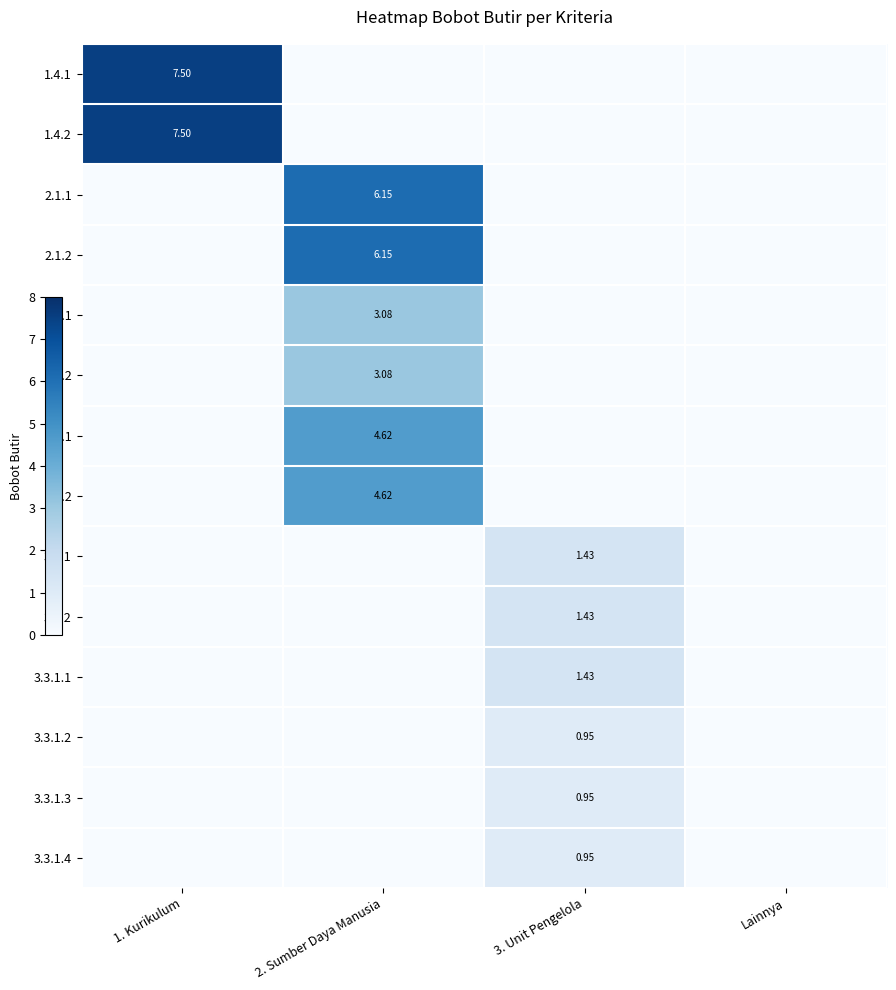

The value of 2.3.2 at 2. Sumber Daya Manusia is 3.1. True or false?

True